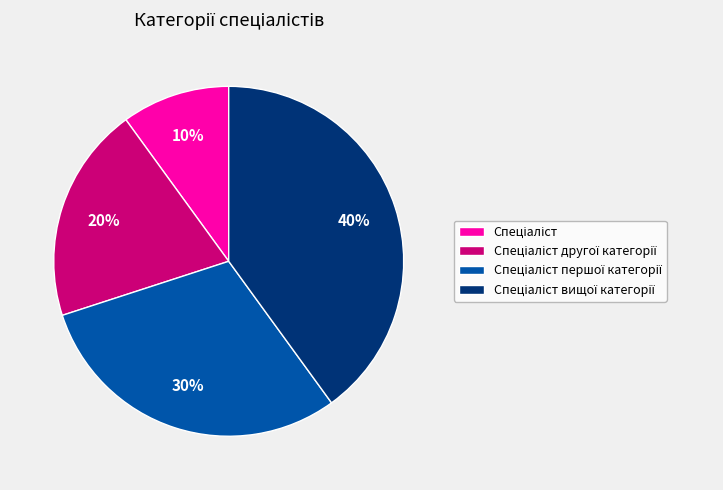

To the nearest percent, what is the difference between the largest and smallest slice percentages?

30%